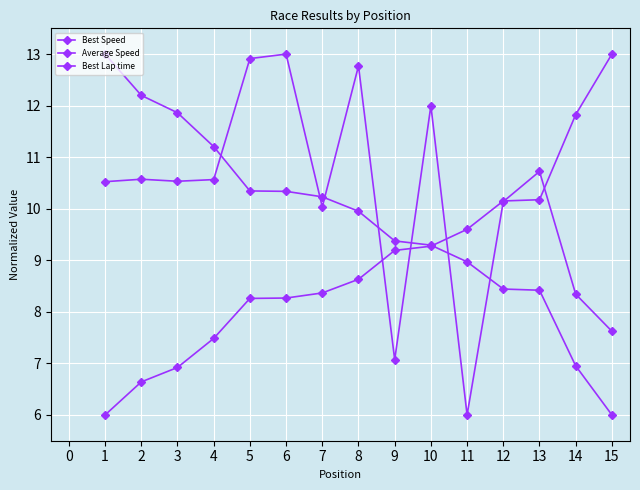

How many values in the Best Lap time series are below 8?

4